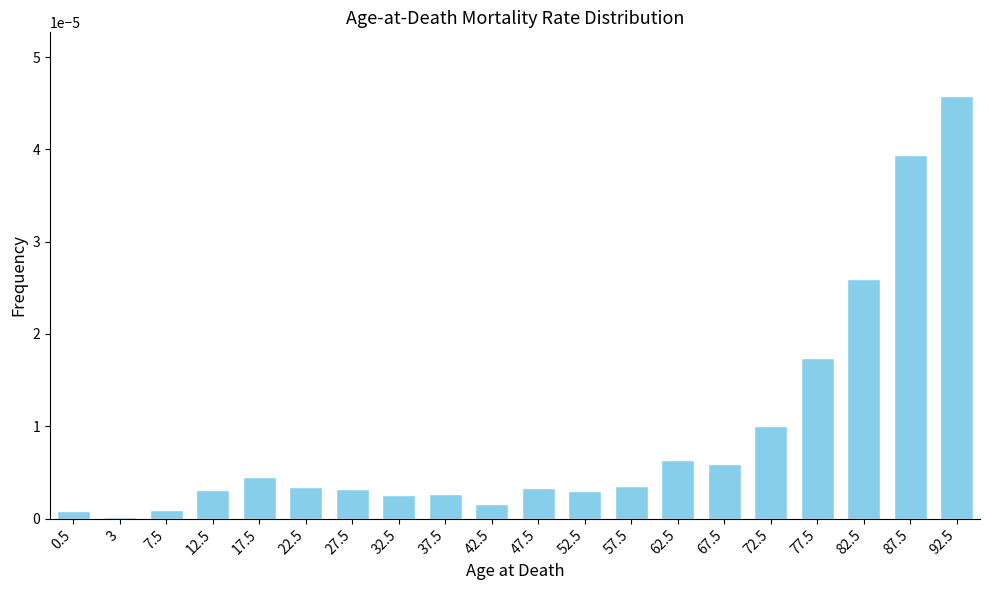

What position from the right is 52.5?

9